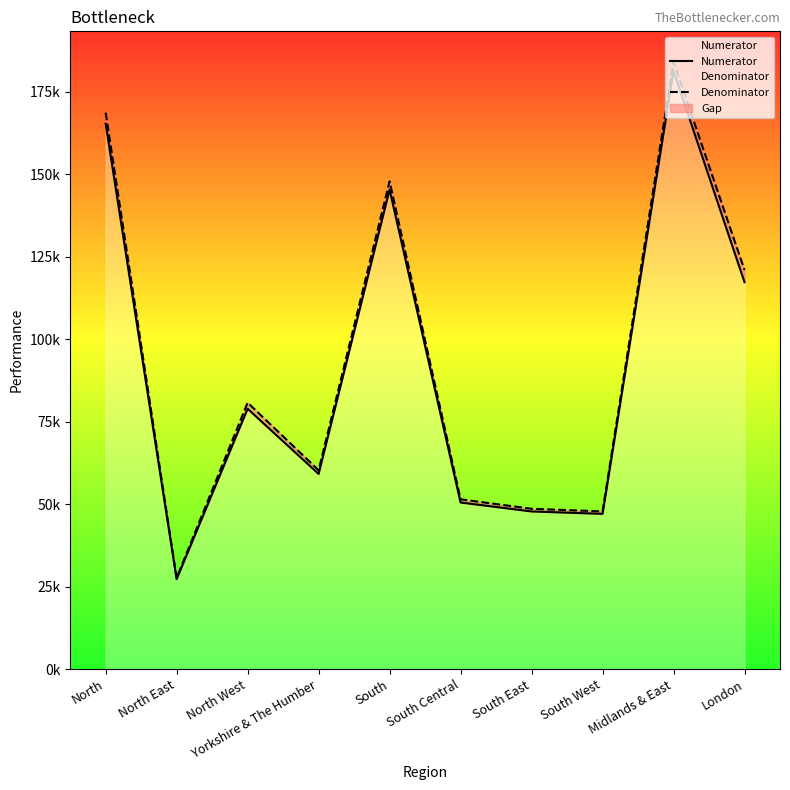

List the labels in order of Numerator value, smallest first.

North East, South West, South East, South Central, Yorkshire & The Humber, North West, London, South, North, Midlands & East